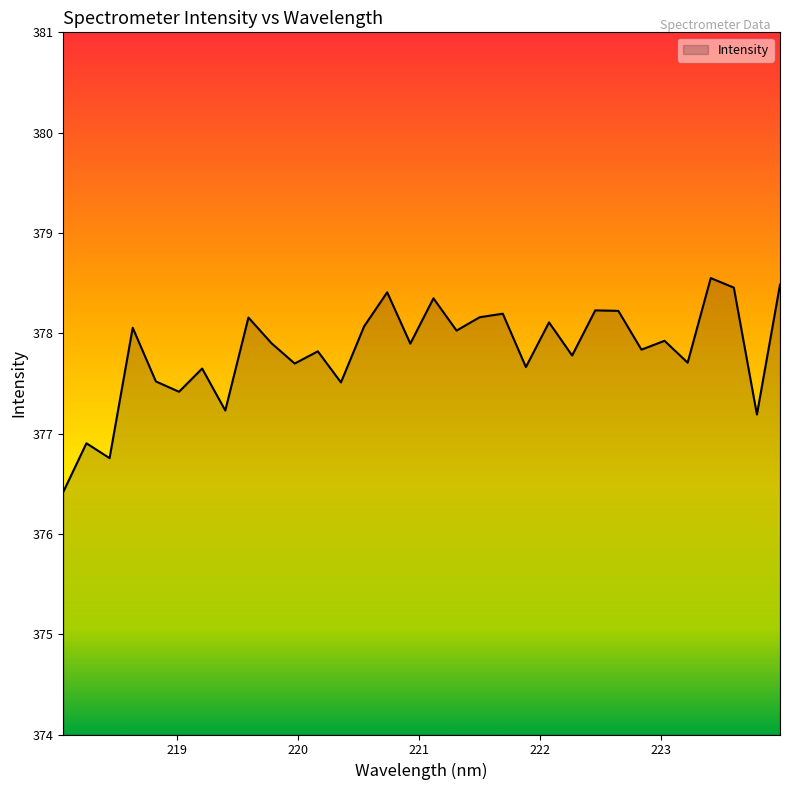

What is the smallest value displayed?

376.4